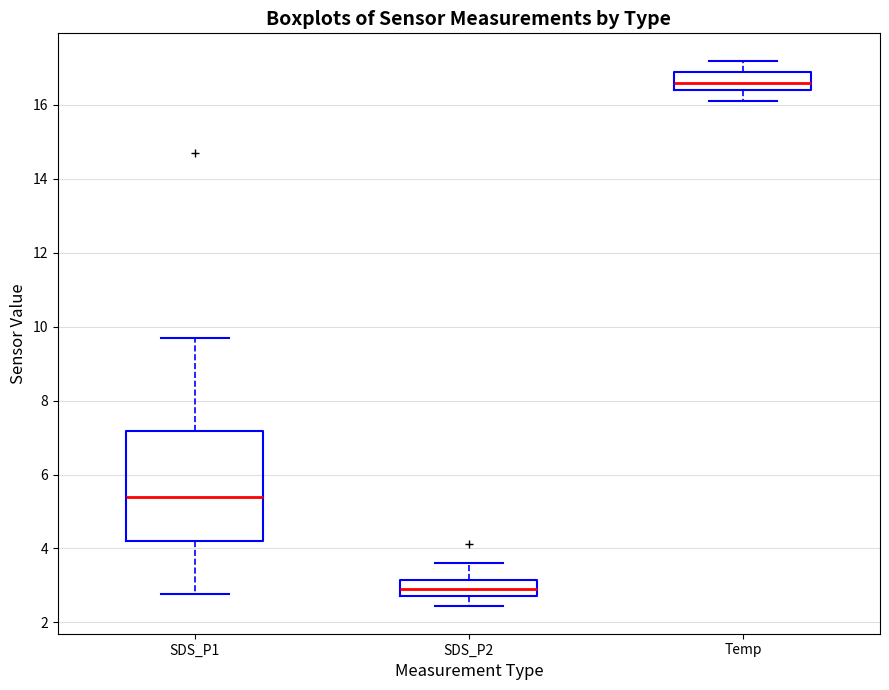

Reading left to right, transcribe this box plot: for each box, give where its median line is, the range the box spans, and where its two whiskers end, as read against the y-axis. The values are not printed on the chart, so give them approximately, as read against the axis.

SDS_P1: median 5.4, box 4.2 to 7.2, whiskers 2.8 to 9.8
SDS_P2: median 3.0, box 2.8 to 3.2, whiskers 2.4 to 3.6
Temp: median 16.6, box 16.4 to 17.0, whiskers 16.2 to 17.2